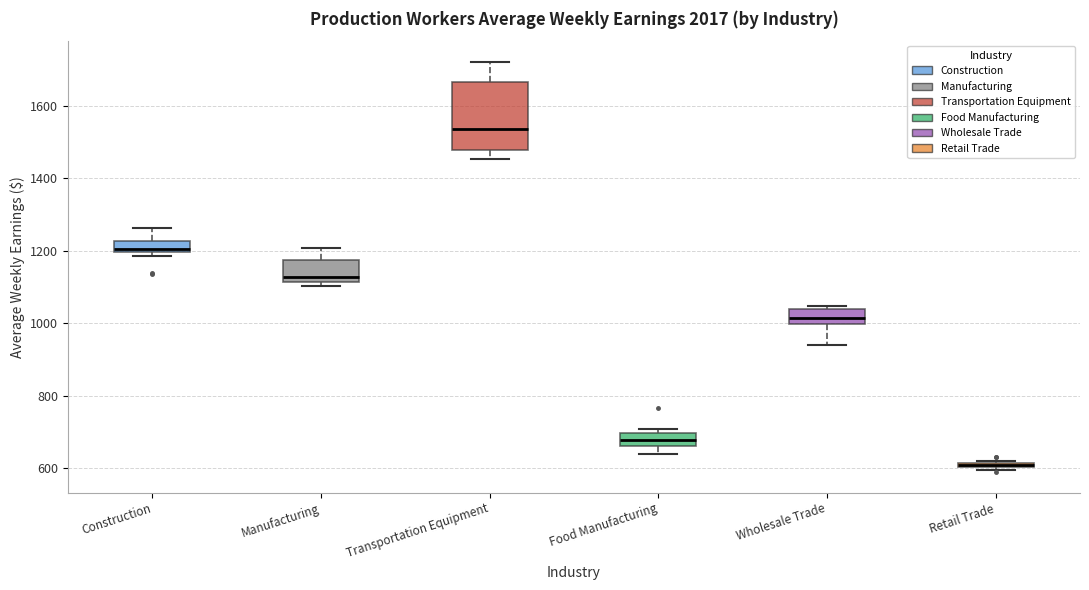

Where is the lower edge of the box for Transportation Equipment on the y-axis? The values are not printed on the chart, so give them approximately, as read against the axis.

1480